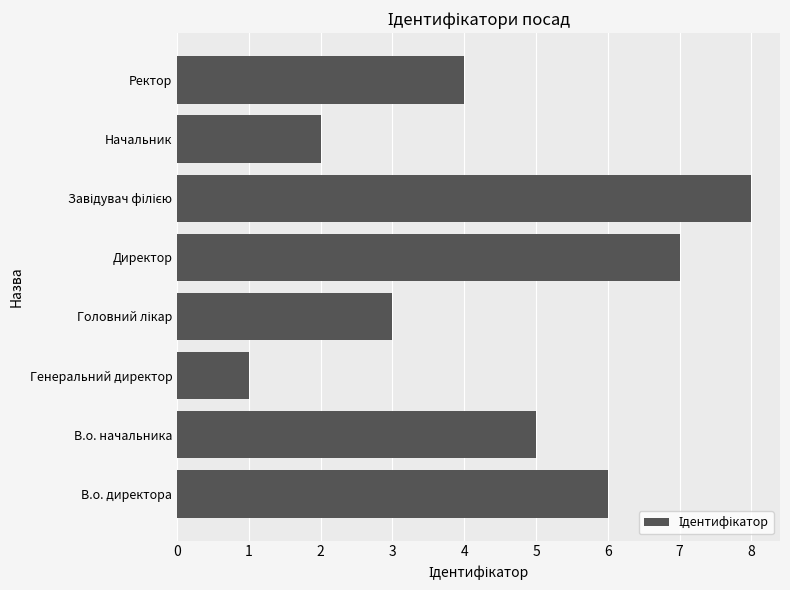

What value does the data have at Ректор?

4